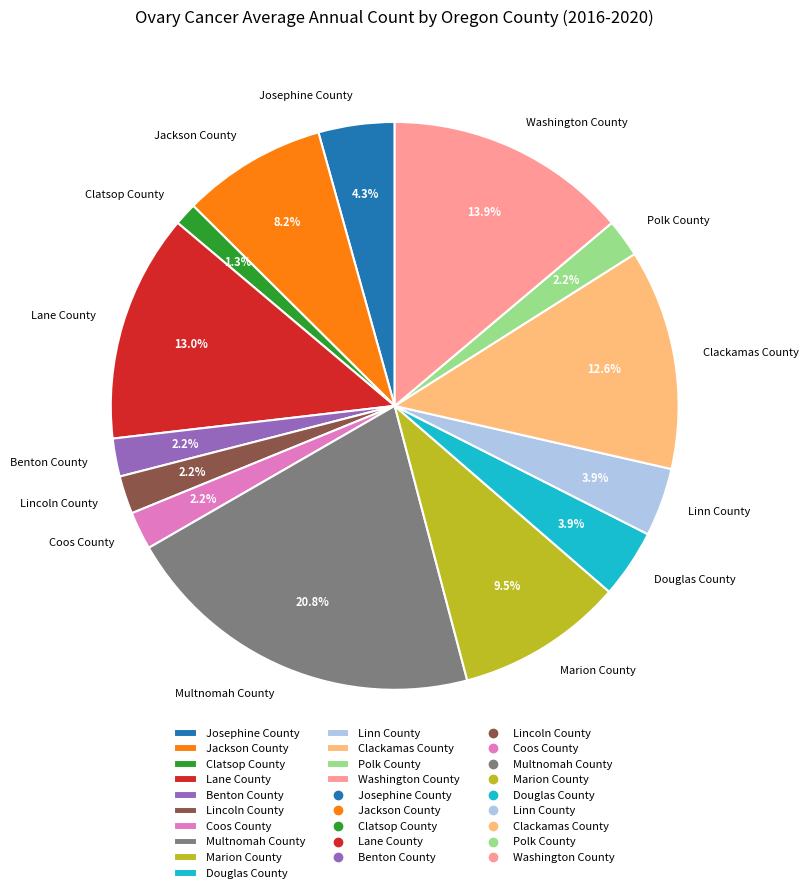

Which category has the biggest portion of the pie?

Multnomah County